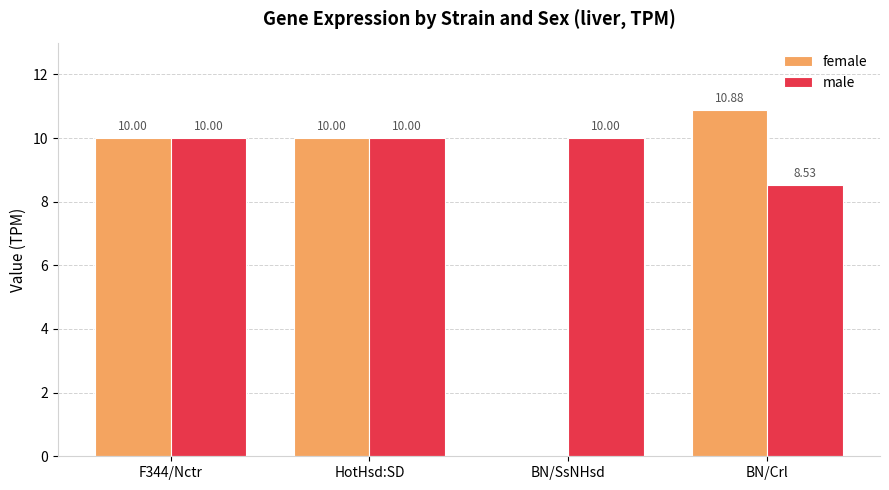

What is the sum of the male values at BN/Crl and HotHsd:SD?

18.5